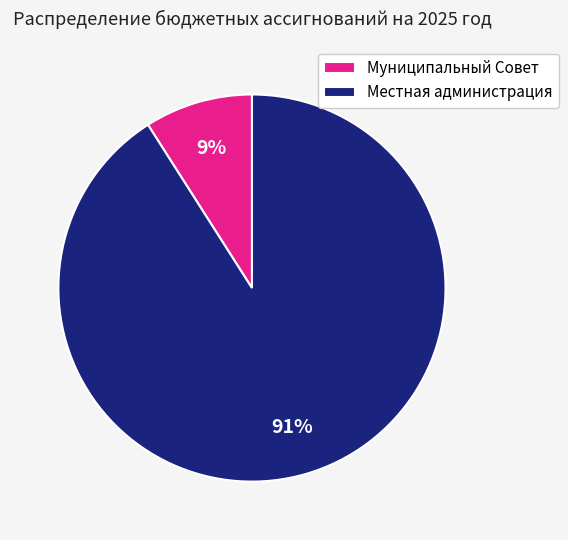

True or false: Муниципальный Совет accounts for 1% of the total.

False